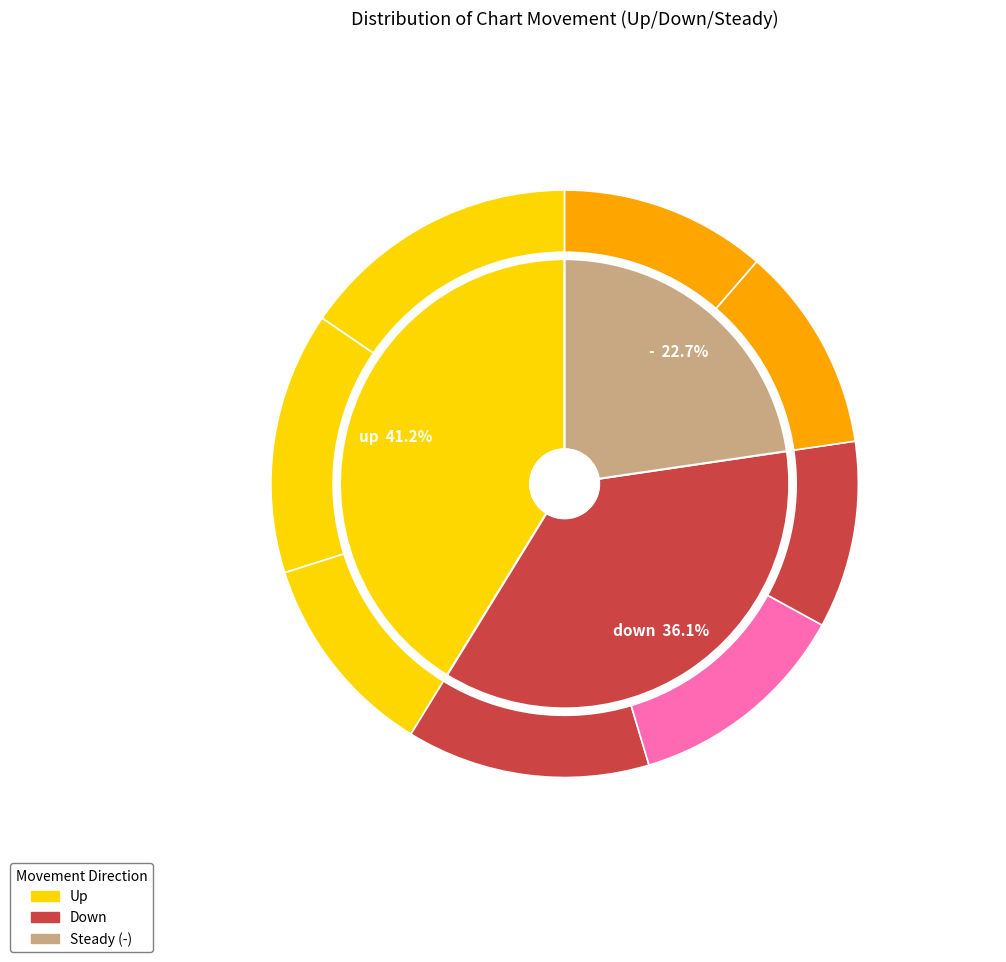

To the nearest percent, what is the difference between the down and - slice percentages?

13%